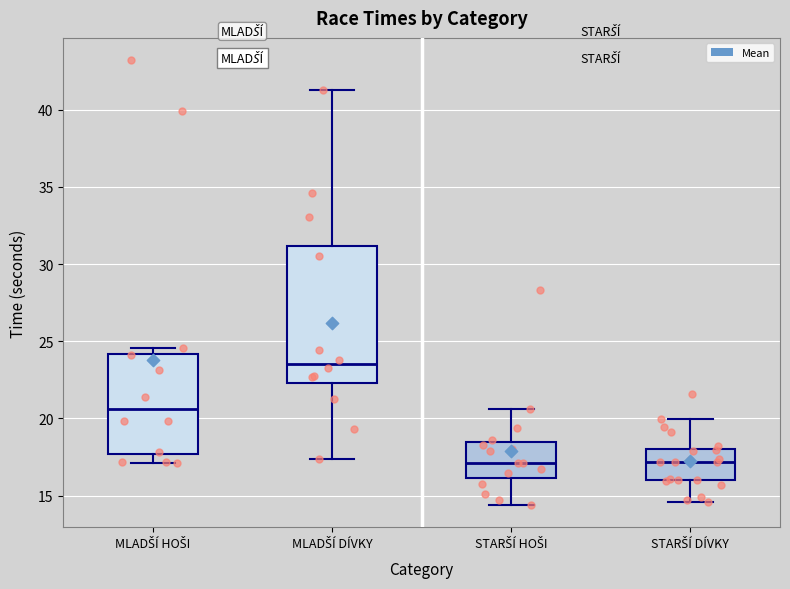

Reading left to right, transcribe this box plot: for each box, give where its median line is, the range the box spans, and where its two whiskers end, as read against the y-axis. The values are not printed on the chart, so give them approximately, as read against the axis.

MLADŠÍ HOŠI: median 20.5, box 17.5 to 24.0, whiskers 17.0 to 24.5
MLADŠÍ DÍVKY: median 23.5, box 22.5 to 31.0, whiskers 17.5 to 41.5
STARŠÍ HOŠI: median 17.0, box 16.0 to 18.5, whiskers 14.5 to 20.5
STARŠÍ DÍVKY: median 17.0, box 16.0 to 18.0, whiskers 14.5 to 20.0